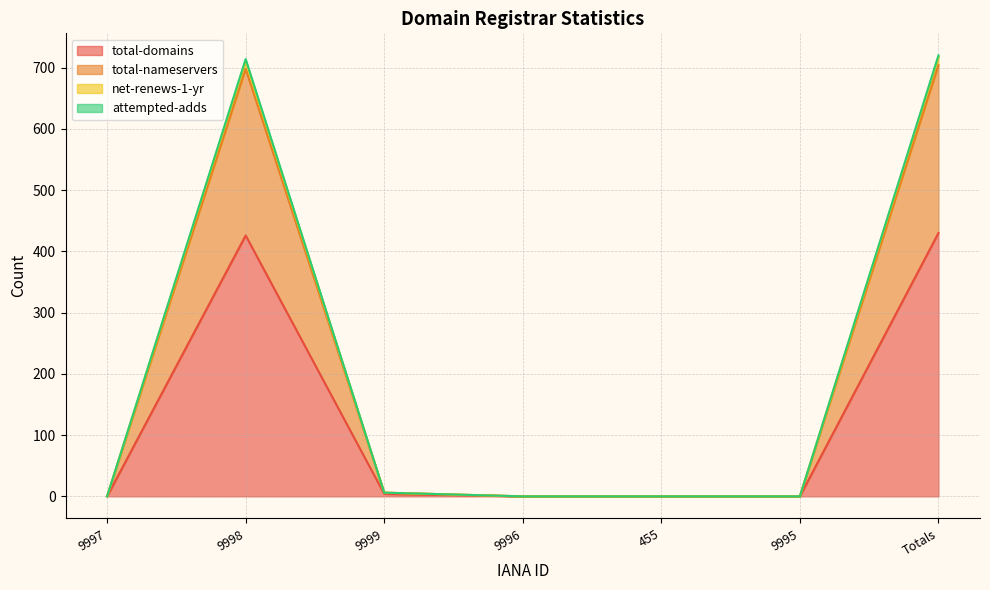

What is the difference between the second highest and minimum values in the net-renews-1-yr series?

711